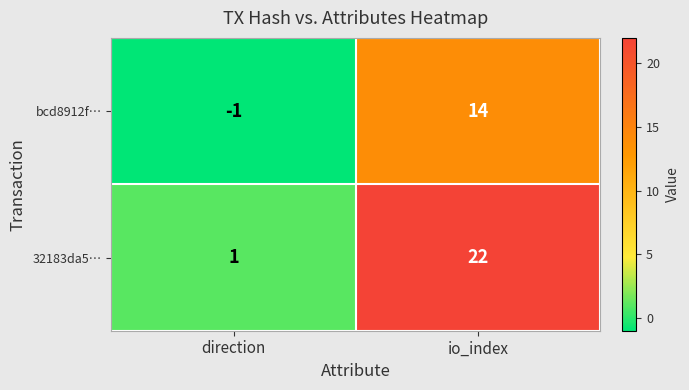

How many distinct data groups are displayed?

2